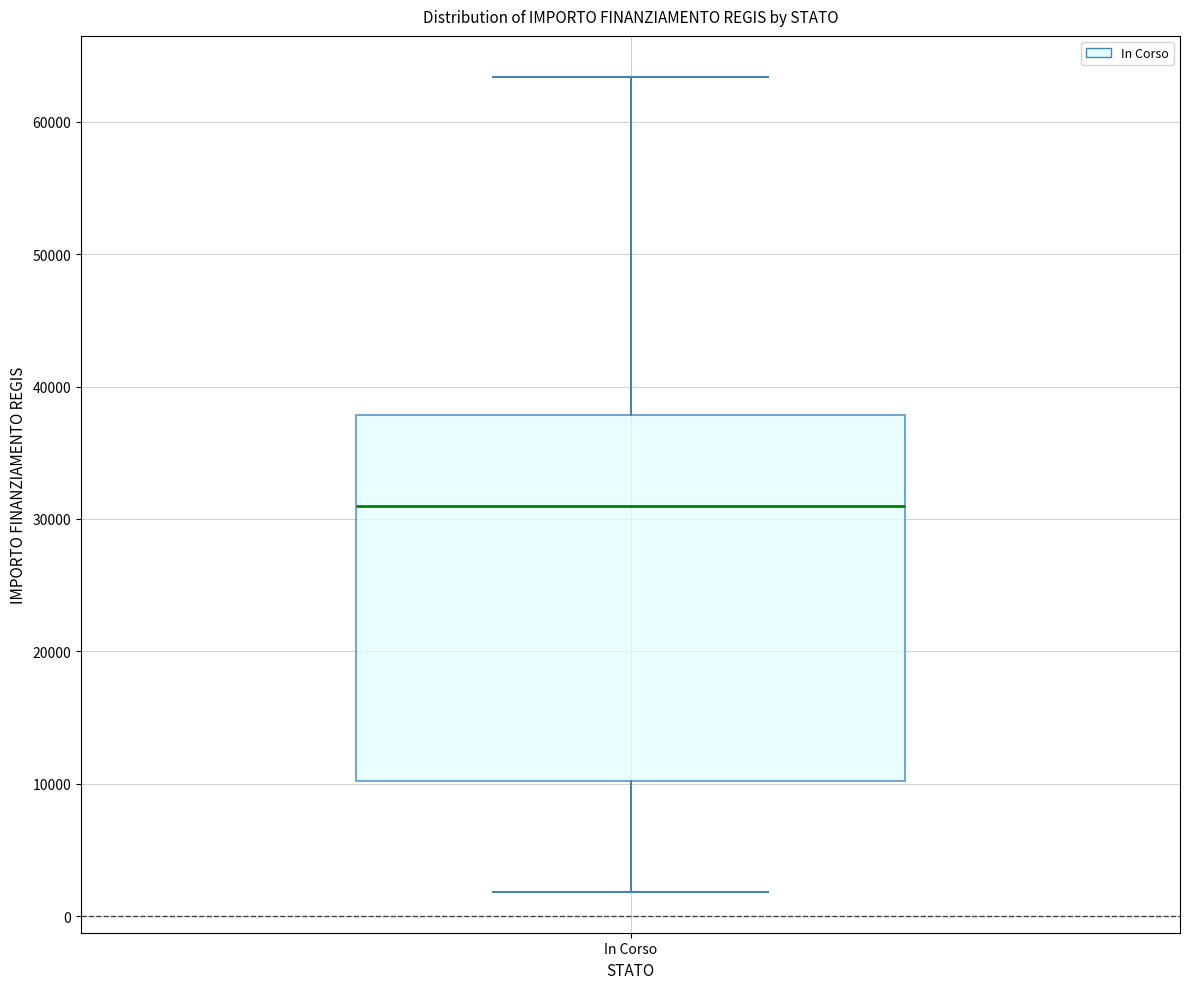

Read this box plot against the y-axis: the position of the median line, the range covered by the box, and the ends of both whiskers. The values are not printed on the chart, so give them approximately, as read against the axis.

median 31000, box 10000 to 38000, whiskers 2000 to 63000